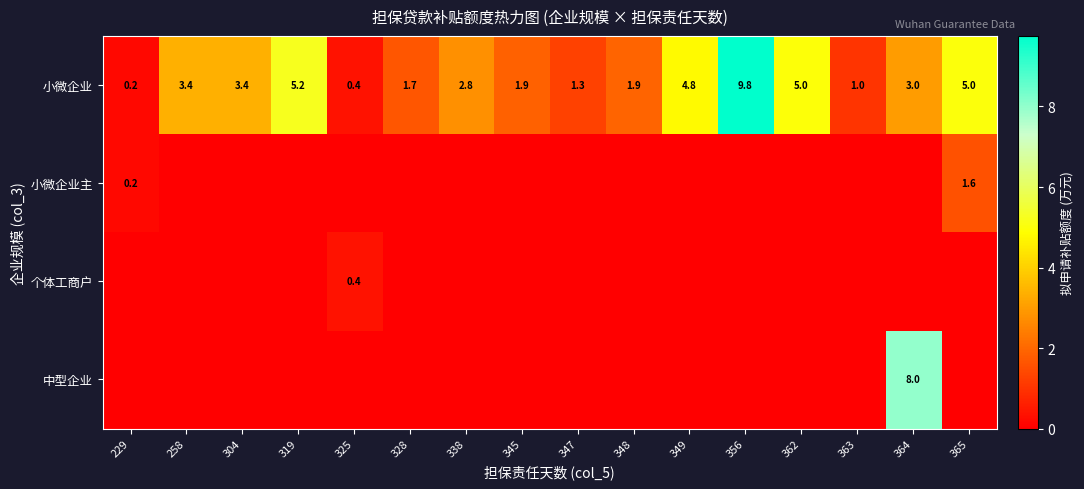

What is the approximate value of 小微企业 at 325?

0.4